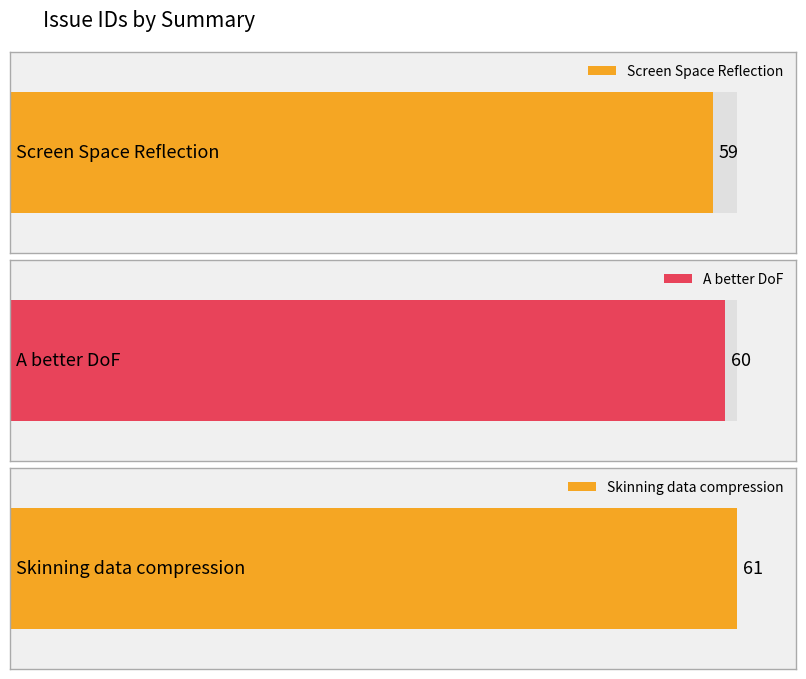

What is the ratio of the value at Screen Space Reflection to the value at A better DoF?

1.0